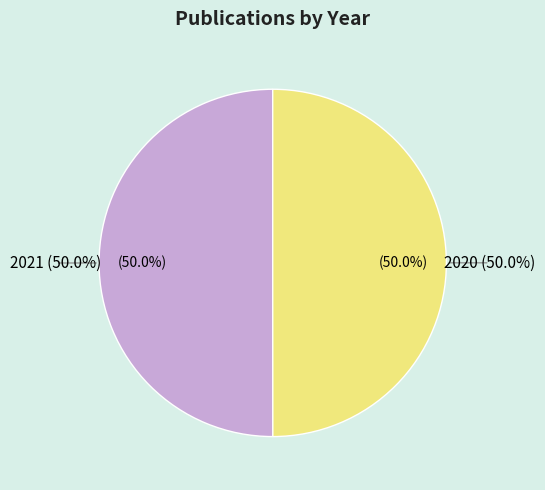

Which category has the biggest portion of the pie?

2021